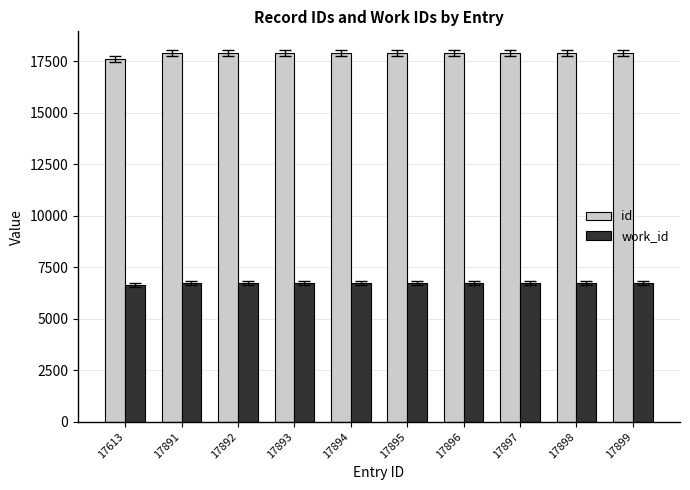

How many bars are there in total?

20